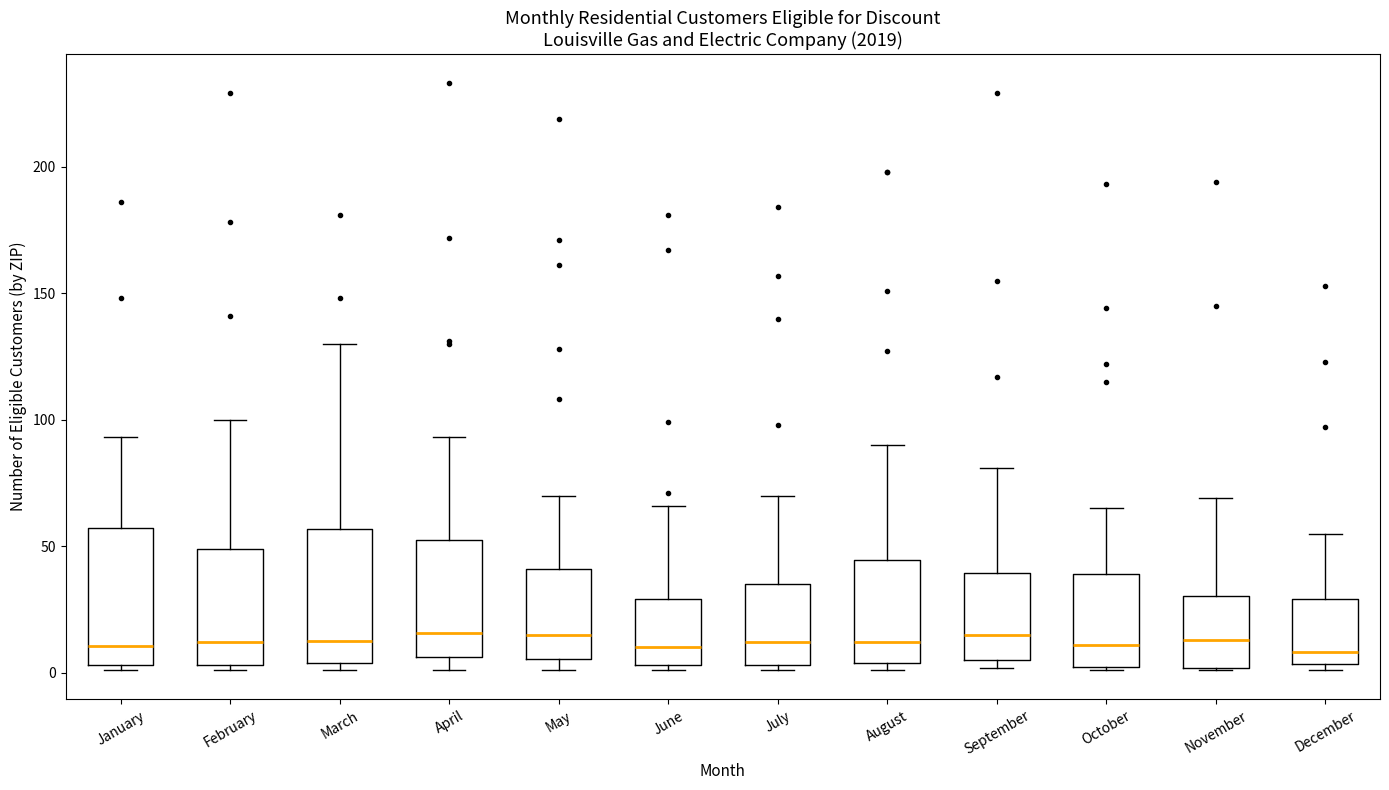

Reading left to right, transcribe this box plot: for each box, give where its median line is, the range the box spans, and where its two whiskers end, as read against the y-axis. The values are not printed on the chart, so give them approximately, as read against the axis.

January: median 10, box 5 to 55, whiskers 0 to 95
February: median 10, box 5 to 50, whiskers 0 to 100
March: median 15, box 5 to 55, whiskers 0 to 130
April: median 15, box 5 to 55, whiskers 0 to 95
May: median 15, box 5 to 40, whiskers 0 to 70
June: median 10, box 5 to 30, whiskers 0 to 65
July: median 10, box 5 to 35, whiskers 0 to 70
August: median 10, box 5 to 45, whiskers 0 to 90
September: median 15, box 5 to 40, whiskers 0 to 80
October: median 10, box 0 to 40, whiskers 0 to 65
November: median 15, box 0 to 30, whiskers 0 to 70
December: median 10, box 5 to 30, whiskers 0 to 55